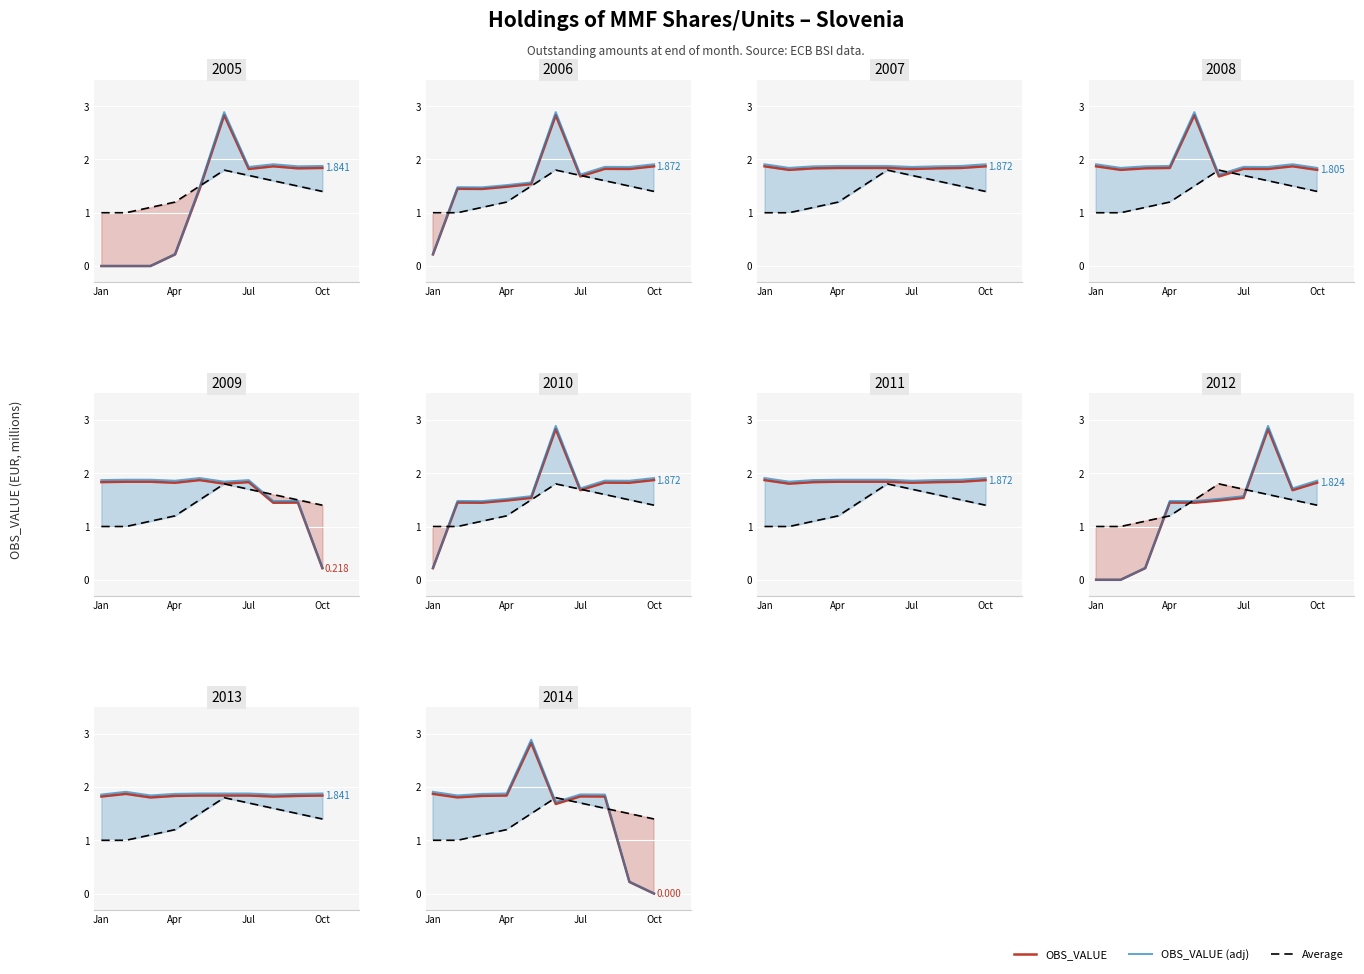

What is the difference between the maximum and minimum values in the Average series?

0.8